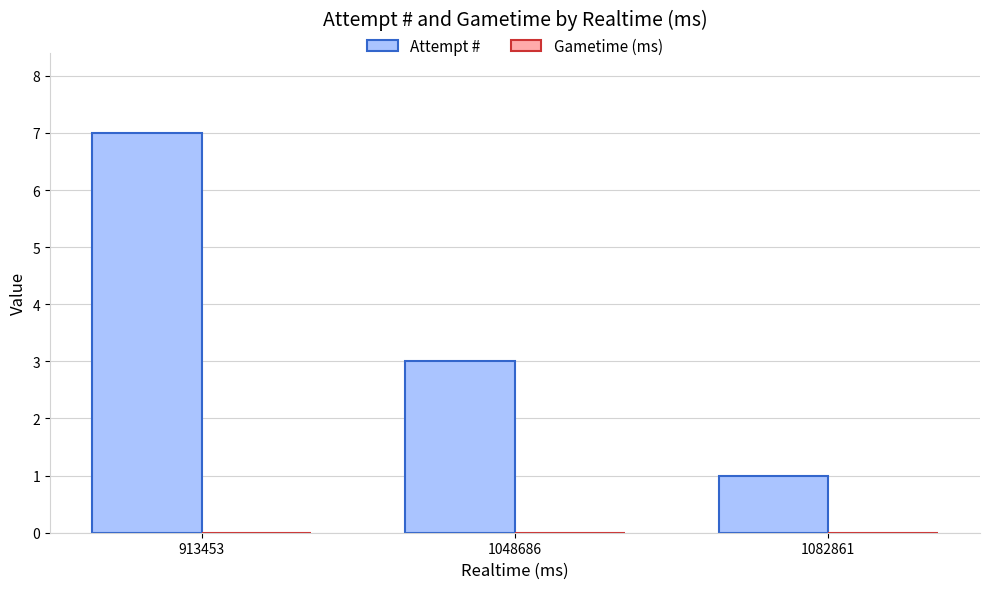

Read the value at 913453.

7